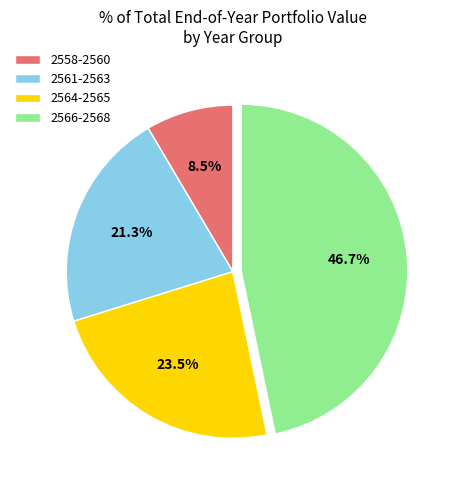

Which slice is the smallest?

2558-2560